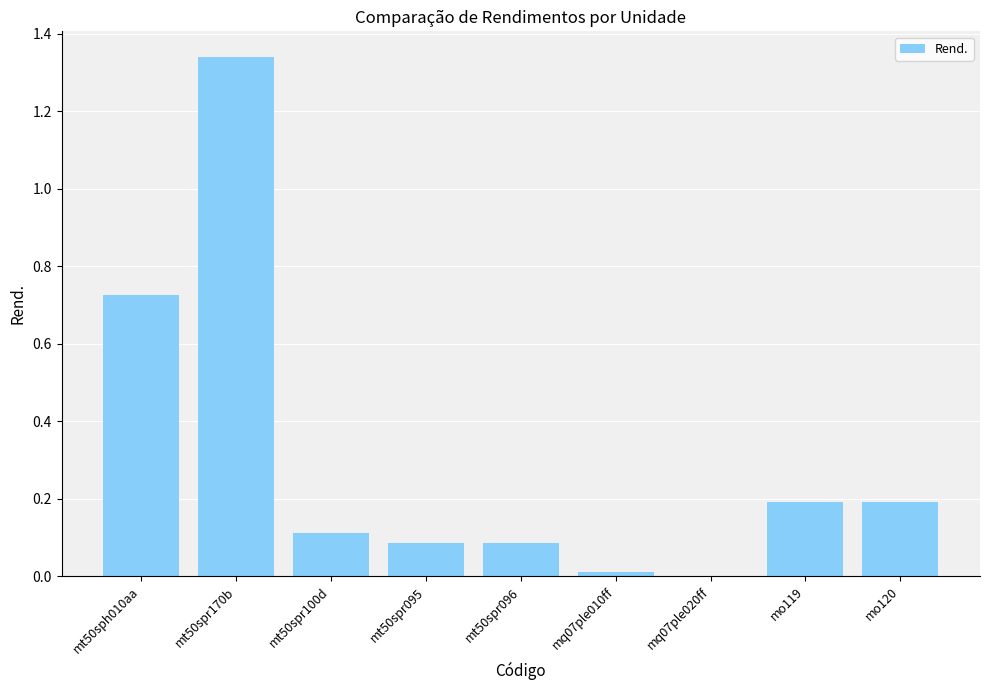

Which category has the highest value across all series?

mt50spr170b